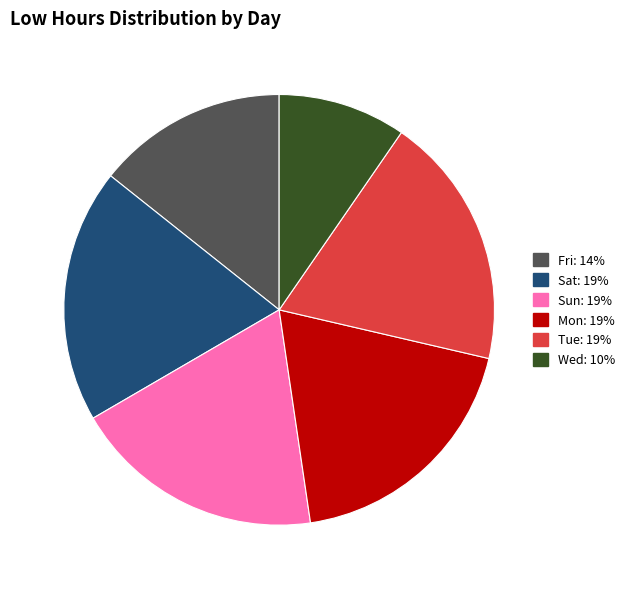

Does any single category account for the majority?

No